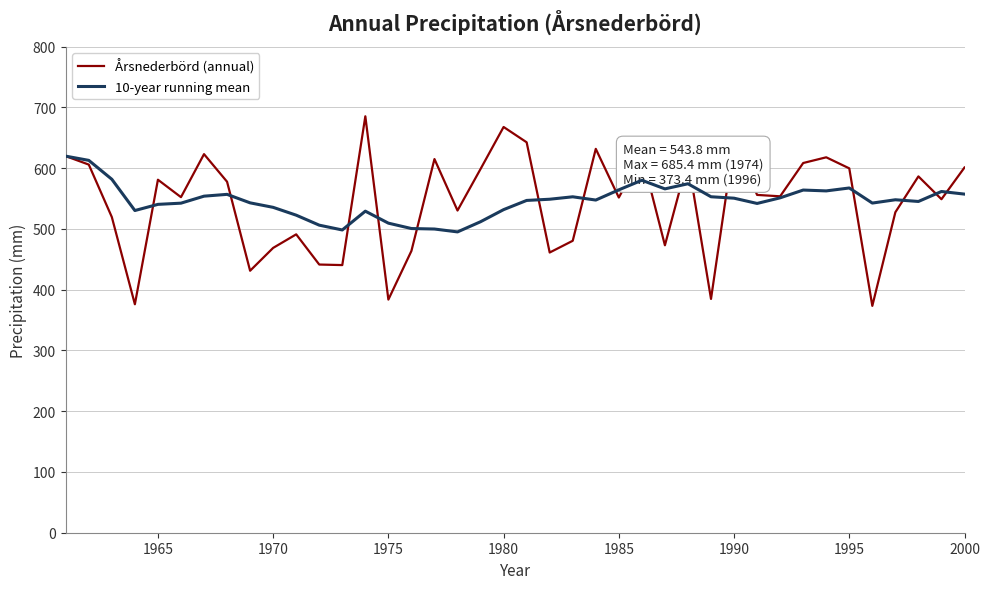

List the series in order of their peak value, lowest first.

10-year running mean, Årsnederbörd (annual)